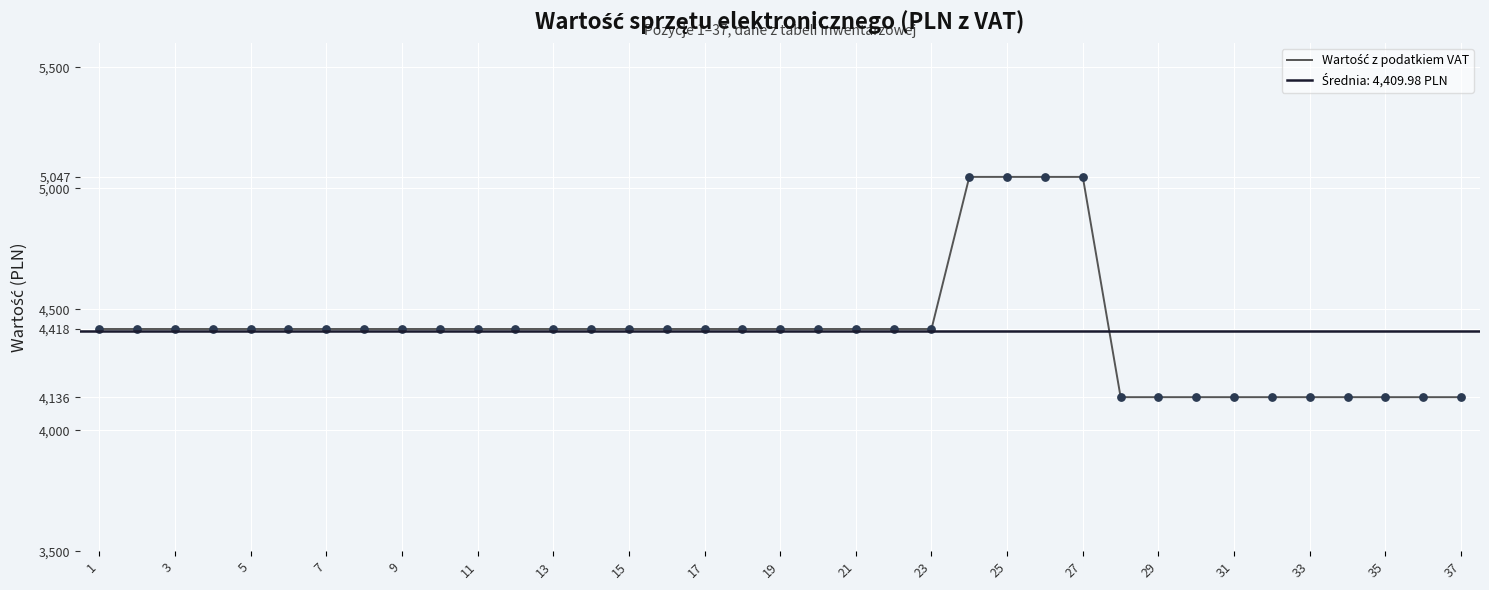

Approximately how many times larger is the value at 24 compared to 23?

1.1